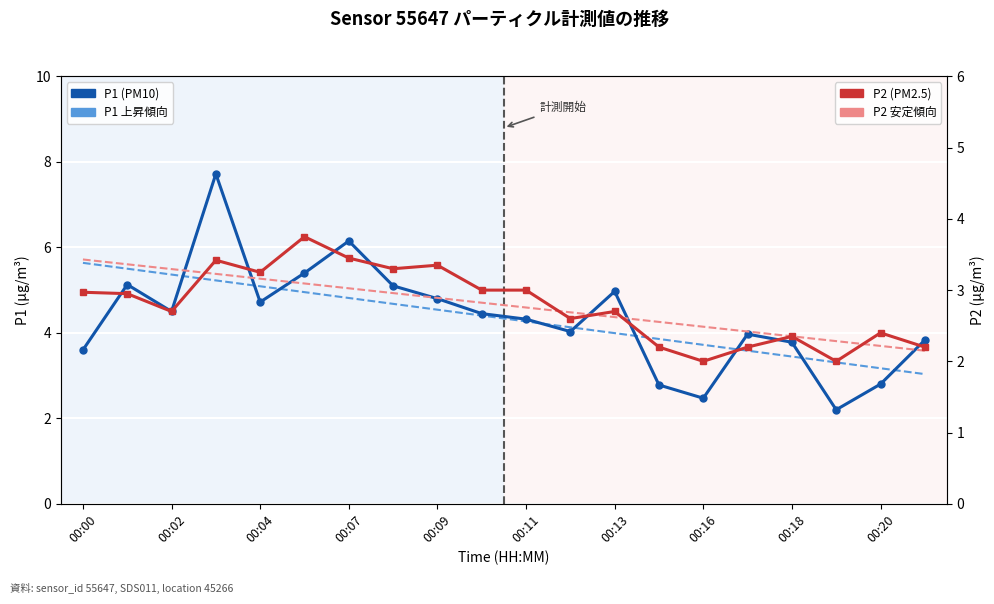

Which has a higher value, 17 or 00:09?

00:09